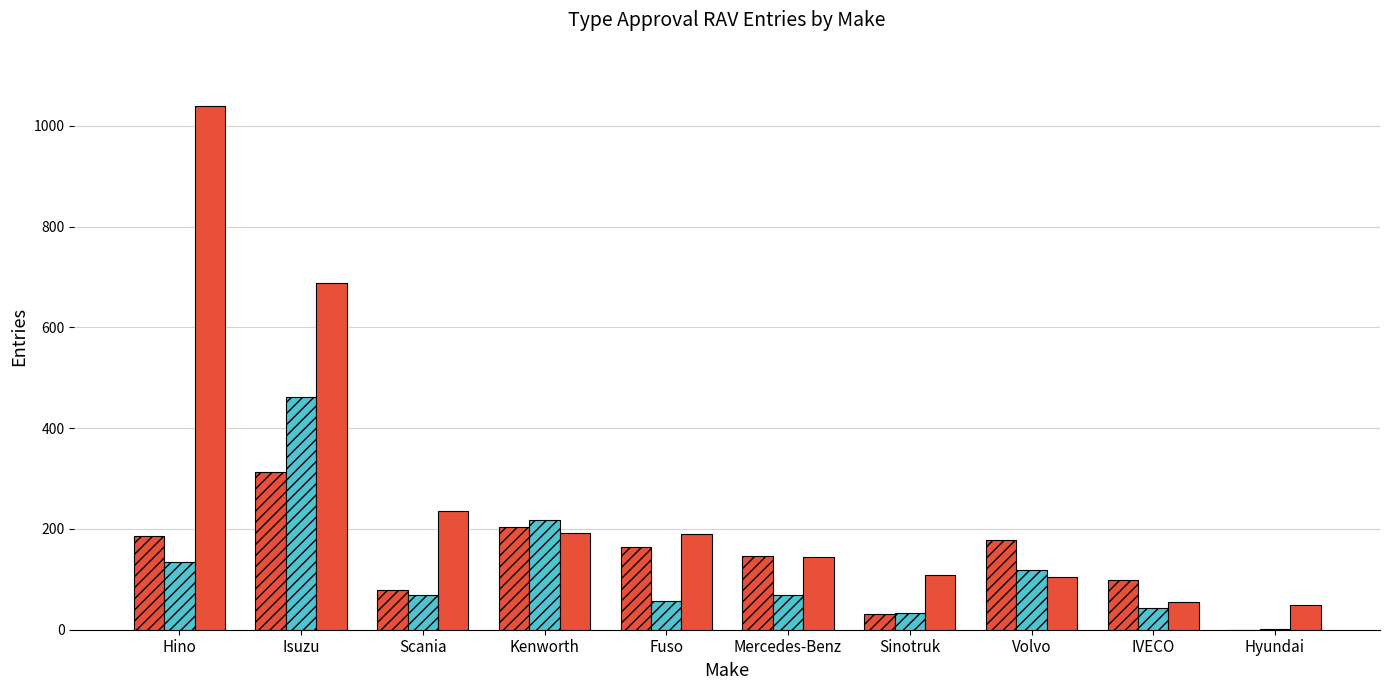

How many series are shown in this chart?

3